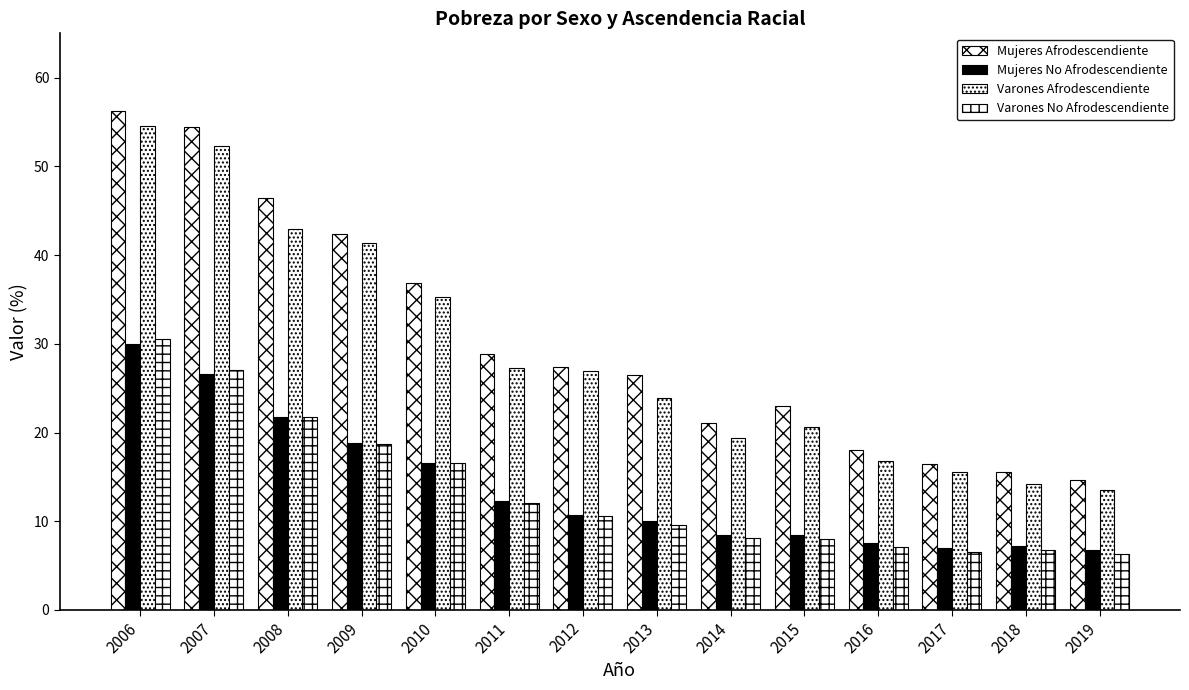

How many groups of bars are there?

14